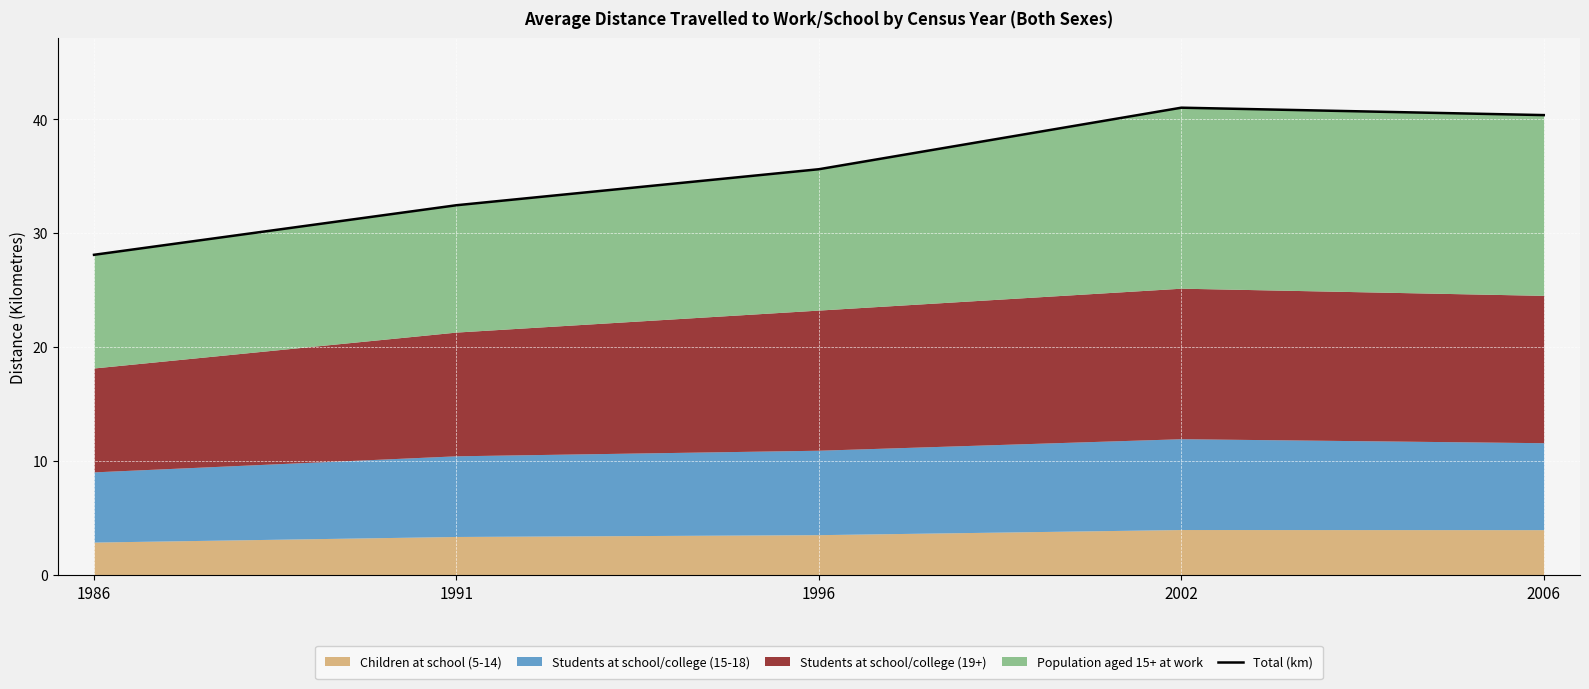

True or false: the data has more than 1 interior local peaks.

False